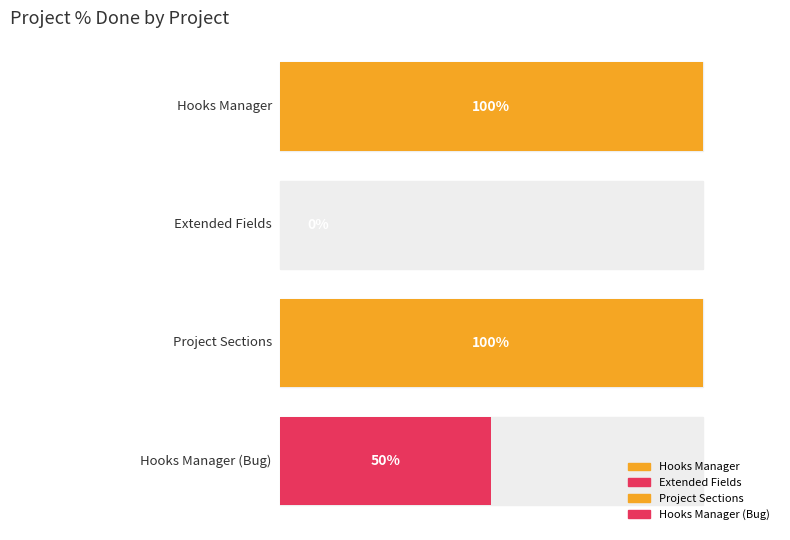

What is the sum of the values at Project Sections and Hooks Manager?

200